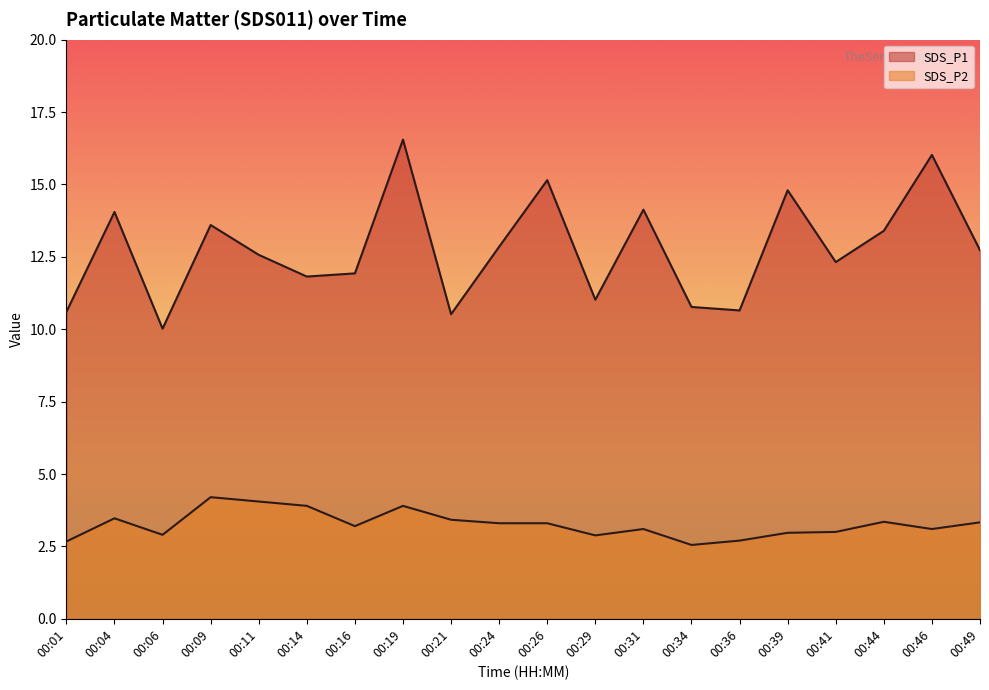

The value of SDS_P2 at 00:19 is 5.3. True or false?

False